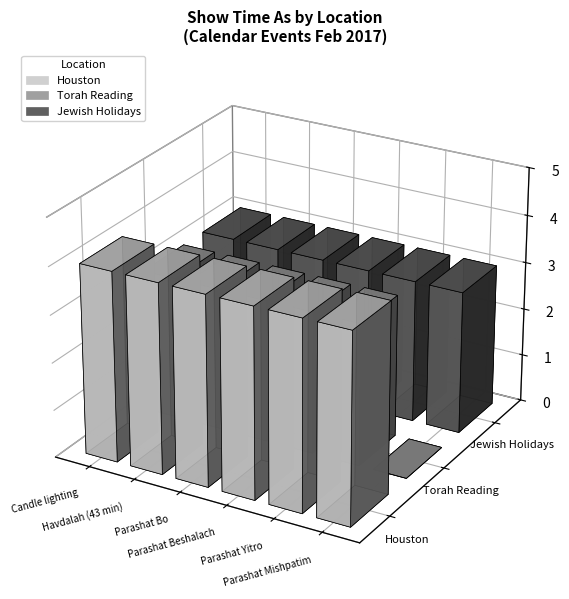

What is the difference between the highest and lowest values at Parashat Bo?

1